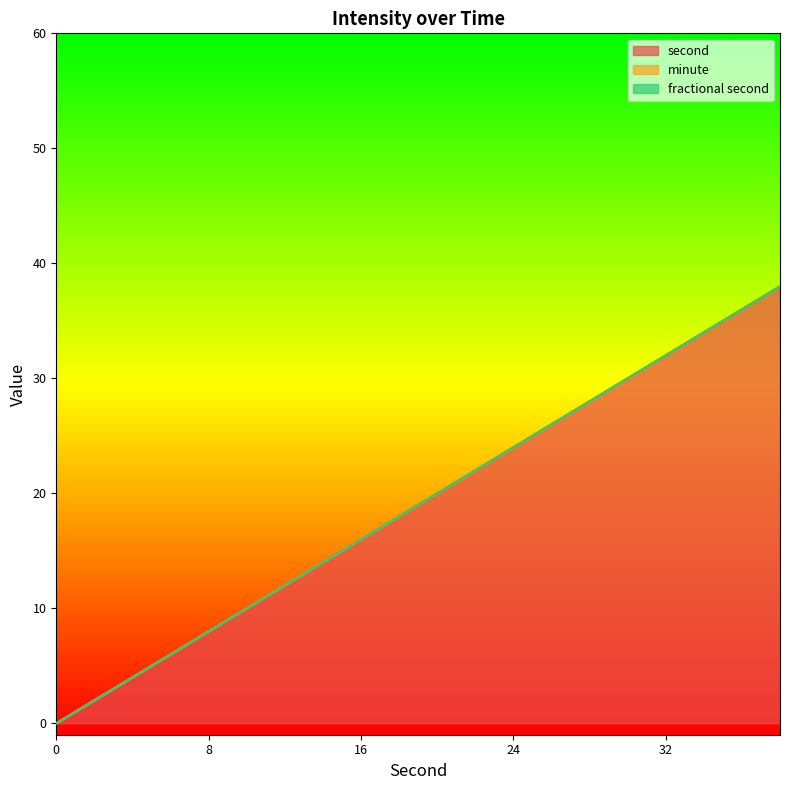

Reading left to right, what are all the values shown in this chart?

second: 0	2	4	6	8	10	12	14	16	18	20	22	24	26	28	30	32	34	36	38
minute: 0	0	0	0	0	0	0	0	0	0	0	0	0	0	0	0	0	0	0	0
fractional second: 0	0	0	0	0	0	0	0	0	0	0	0	0	0	0	0	0	0	0	0